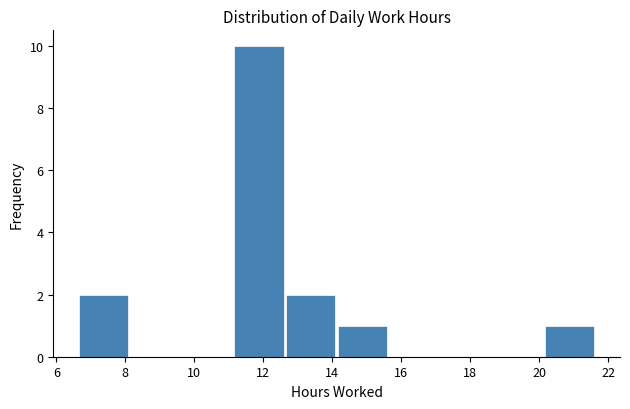

What is the height of the bar covering 14.2 to 15.6 on the x-axis? Neither the bar edges nor the heights are printed on the chart, so give them approximately, as read against the axes.

1